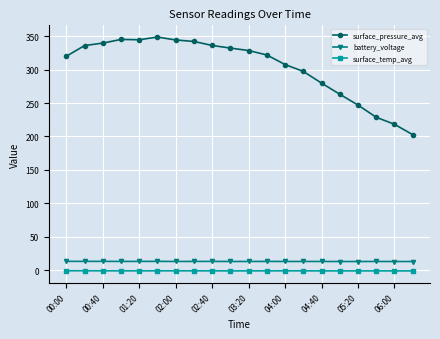

True or false: battery_voltage and surface_pressure_avg cross at least once.

False